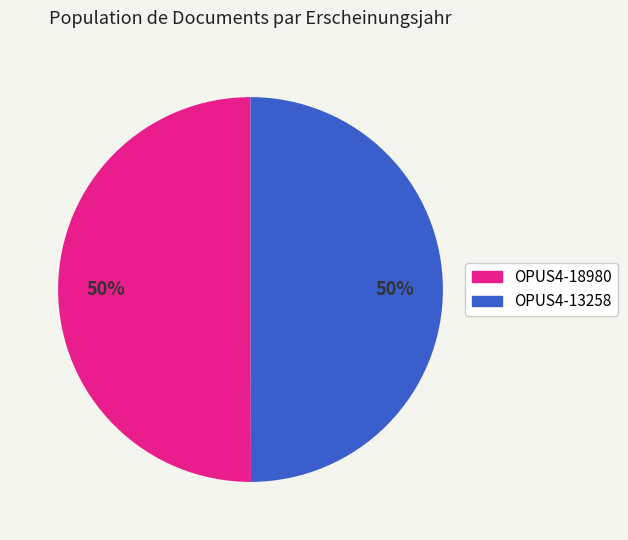

What percentage is the OPUS4-13258 slice, to the nearest percent?

50%